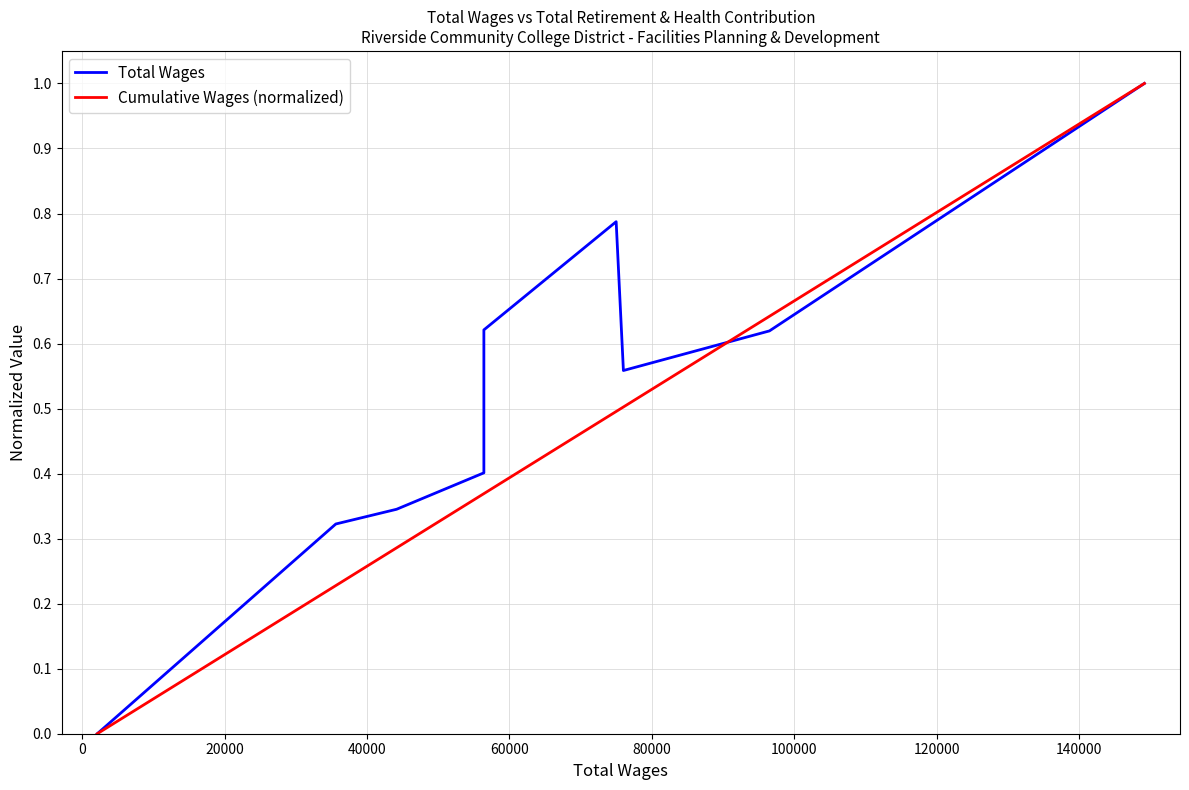

Reading left to right, extract all data points from this chart.

Total Wages: 0.0	0.3	0.3	0.4	0.6	0.8	0.6	0.6	1.0
Cumulative Wages (normalized): 0.0	0.2	0.3	0.4	0.4	0.5	0.5	0.6	1.0